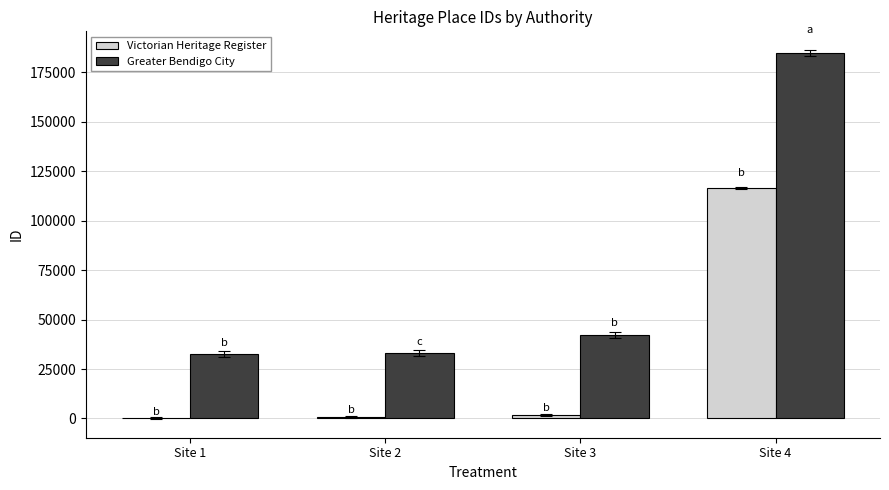

At which category is the sum across all series the highest?

Site 4